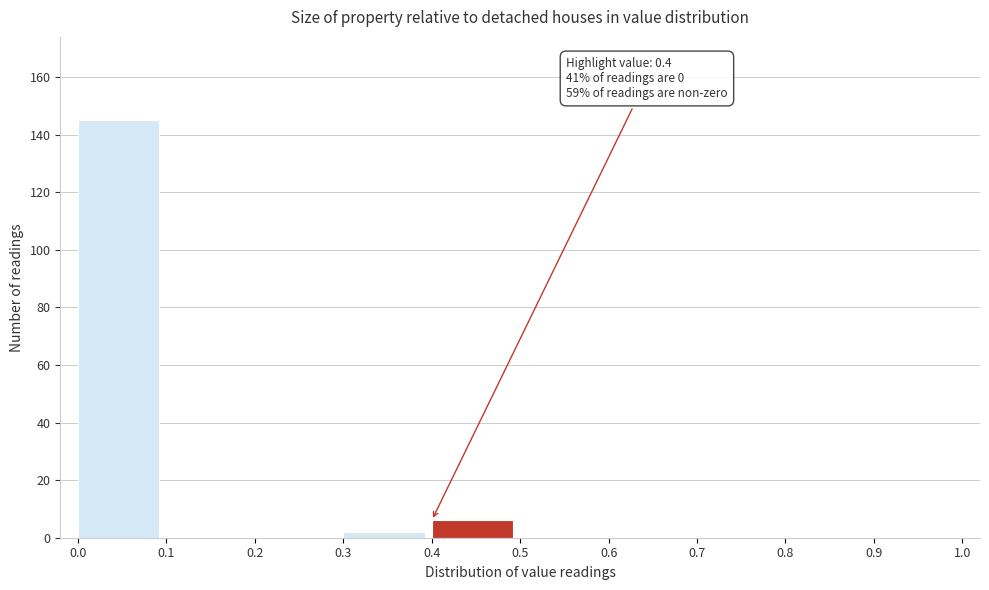

Which range on the x-axis has the tallest bar?

0.0 to 0.1